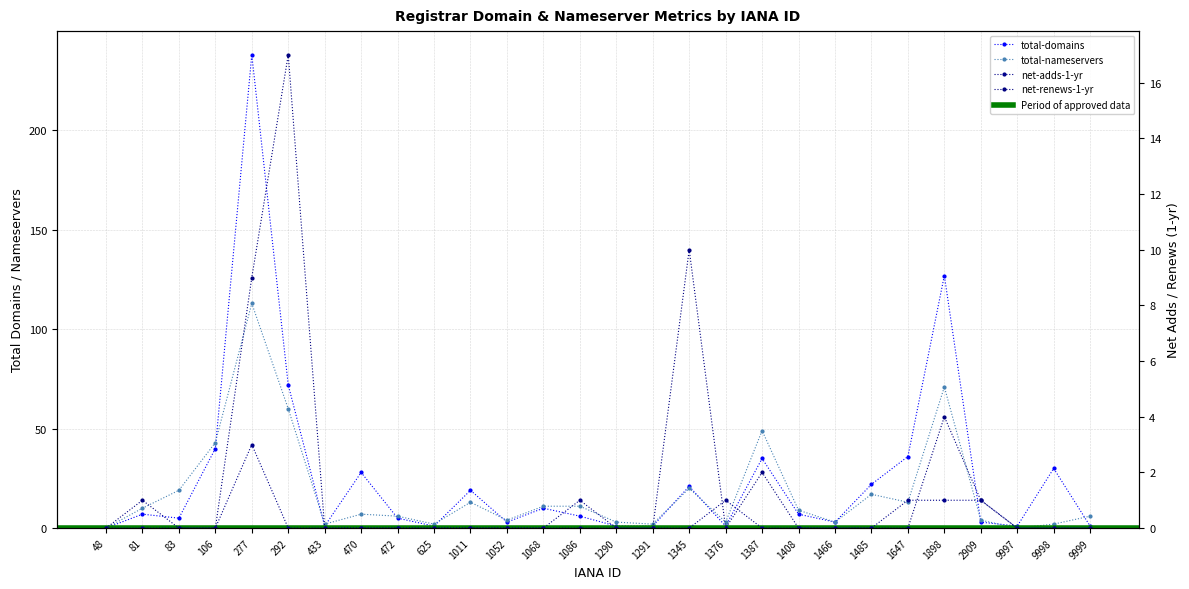

What is the greatest value displayed?

238